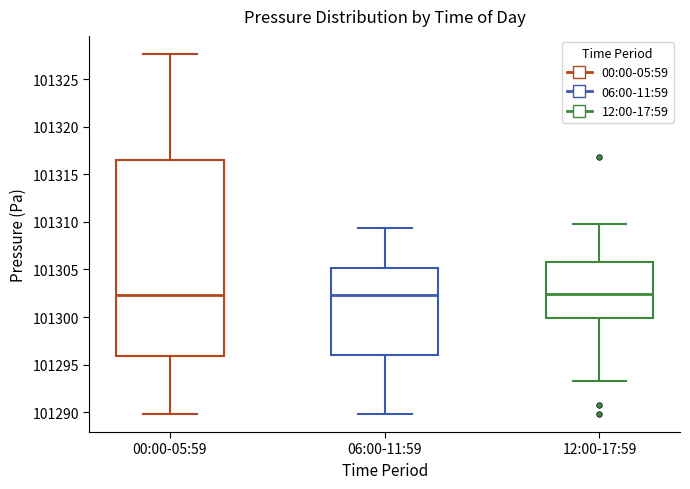

Reading left to right, transcribe this box plot: for each box, give where its median line is, the range the box spans, and where its two whiskers end, as read against the y-axis. The values are not printed on the chart, so give them approximately, as read against the axis.

00:00-05:59: median 101302.5, box 101296.0 to 101316.5, whiskers 101290.0 to 101327.5
06:00-11:59: median 101302.5, box 101296.0 to 101305.0, whiskers 101290.0 to 101309.5
12:00-17:59: median 101302.5, box 101300.0 to 101306.0, whiskers 101293.5 to 101310.0